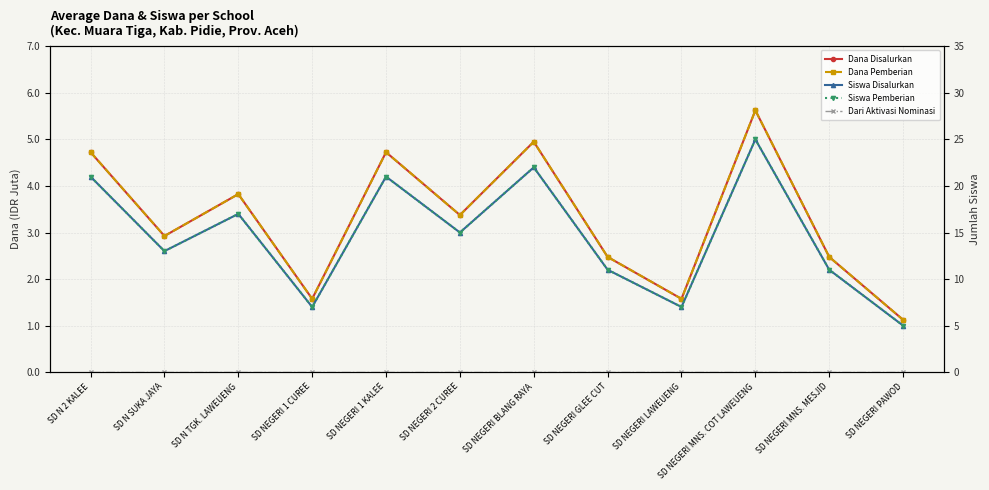

Which has a higher value, SD NEGERI LAWEUENG or SD NEGERI MNS. MESJID?

SD NEGERI MNS. MESJID